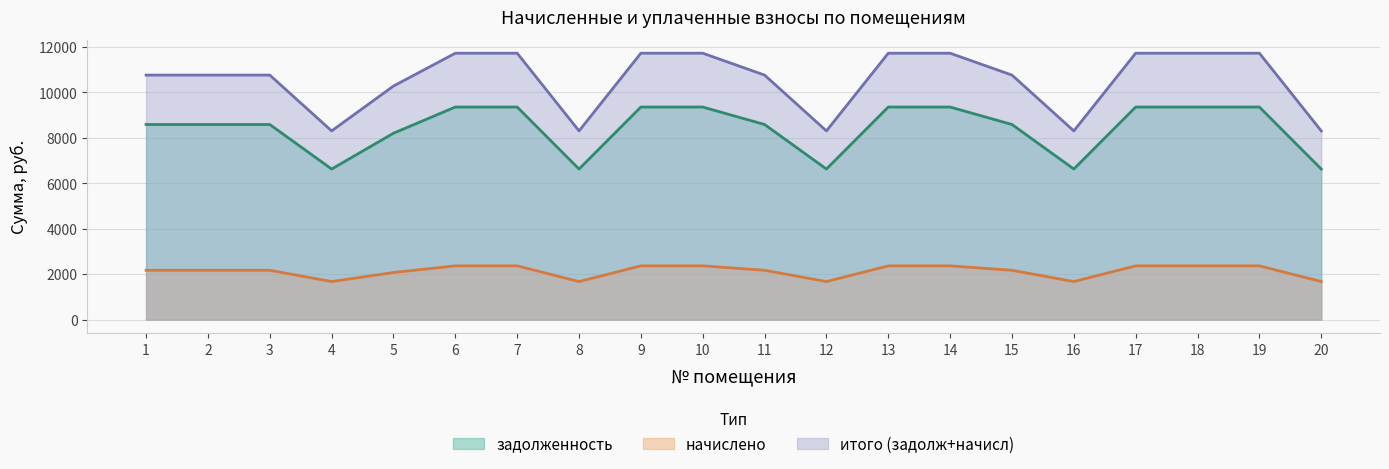

What is the minimum value for начислено?

1676.7